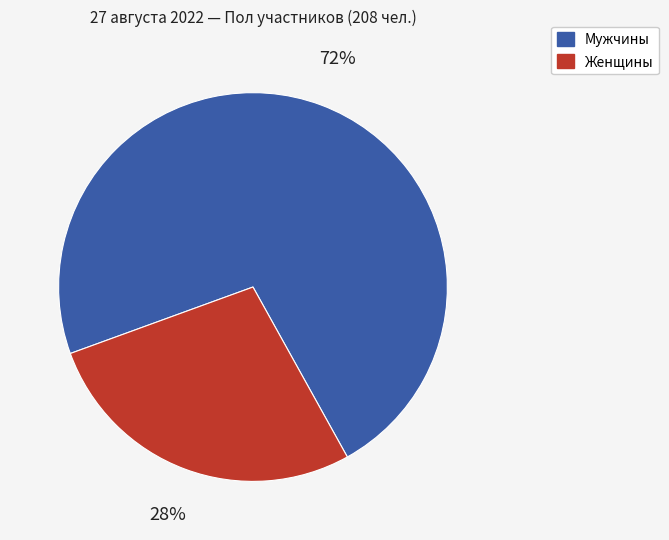

To the nearest percent, what is the average slice percentage?

50%